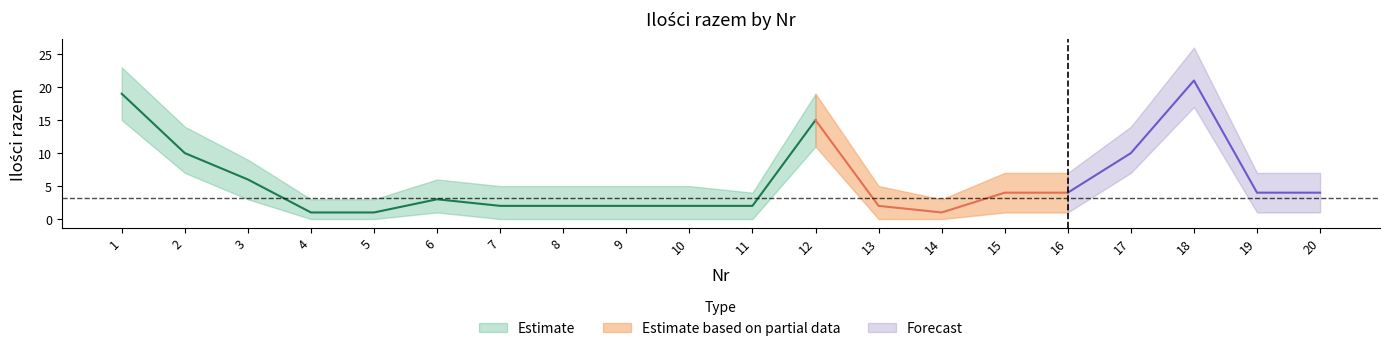

At which category is the sum across all series the highest?

18